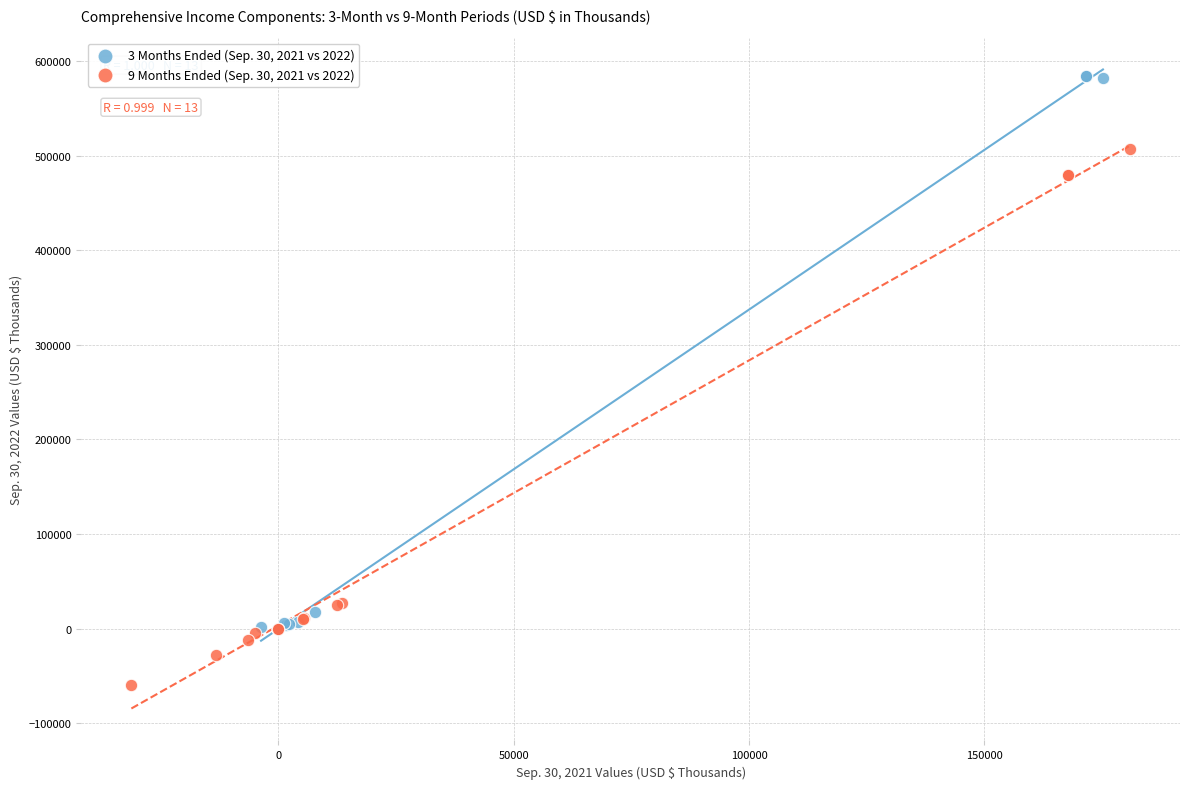

What are all the series names shown in the legend?

3 Months Ended (Sep. 30, 2021 vs 2022), 9 Months Ended (Sep. 30, 2021 vs 2022)